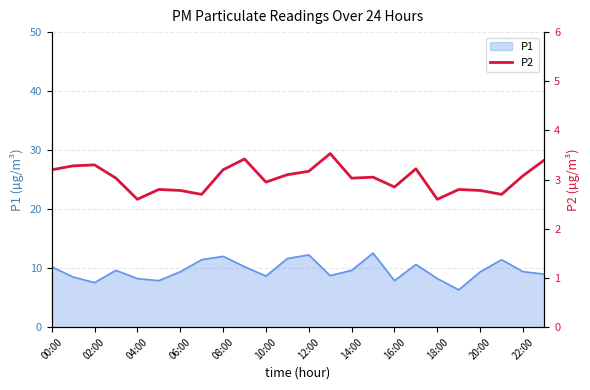

Count the number of values greater than 3.

14